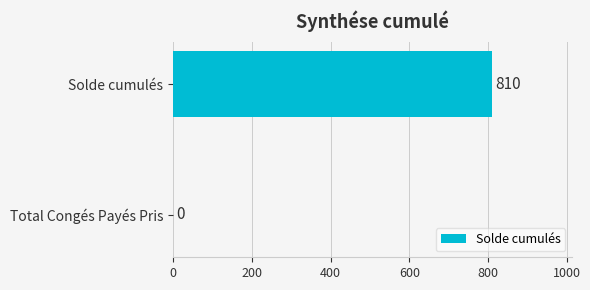

Which label corresponds to the largest value in the chart?

Solde cumulés